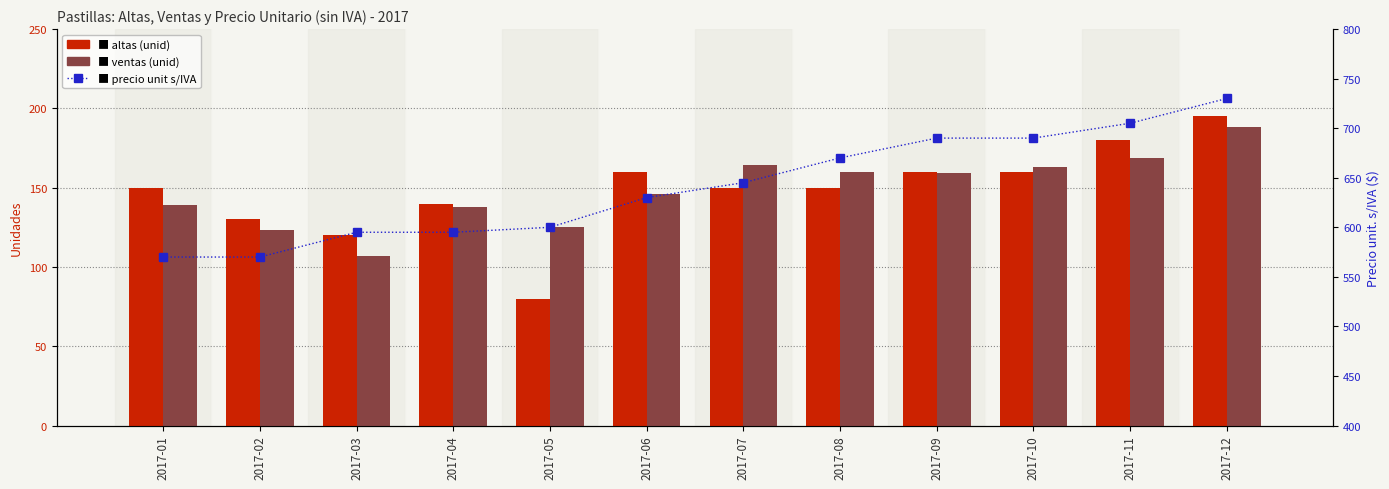

At which label does precio unit s/IVA reach its minimum?

2017-01